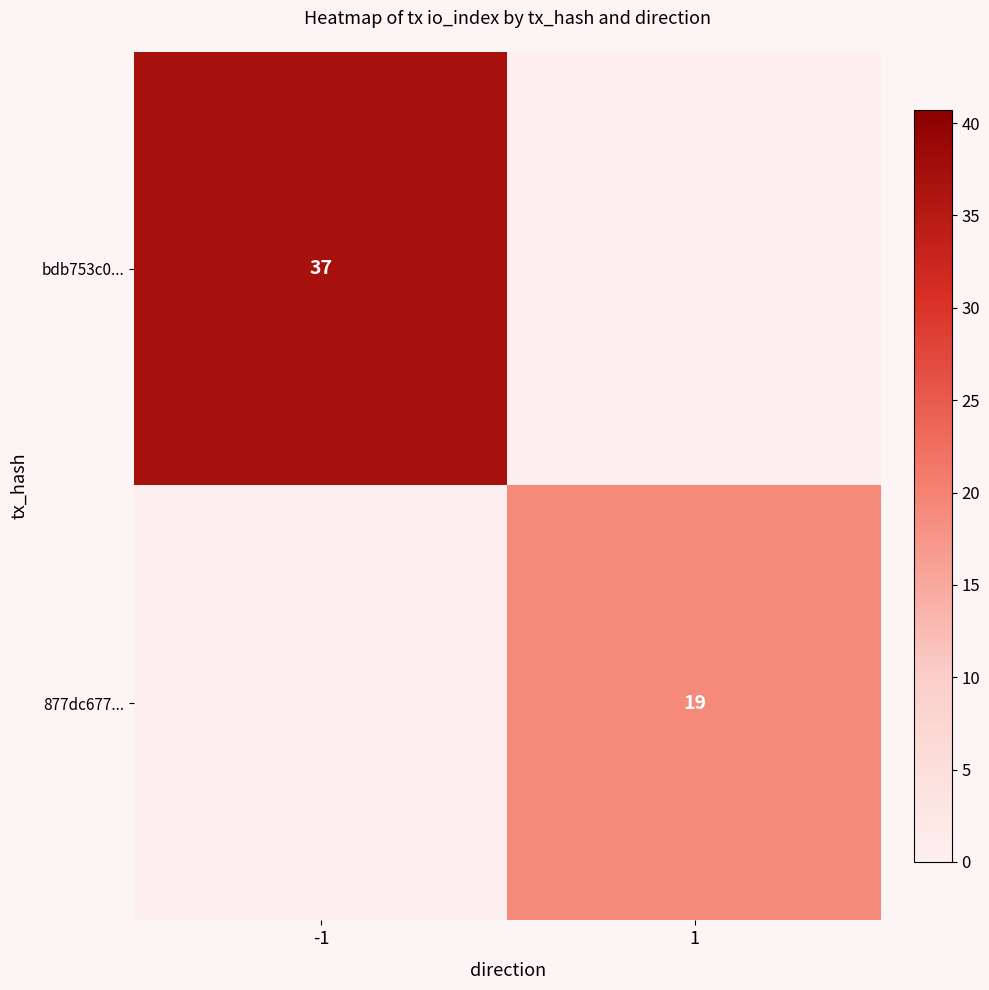

Is it true that 877dc677... equals 19 at 1?

True